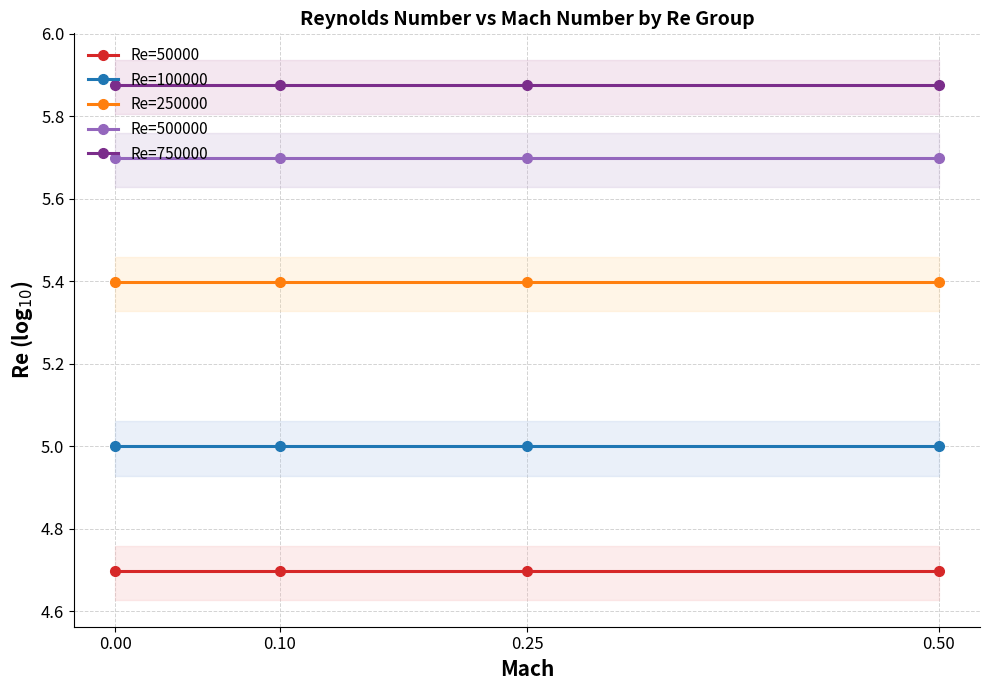

Between 0.25 and 0.50, which series saw the biggest shift?

Re=50000